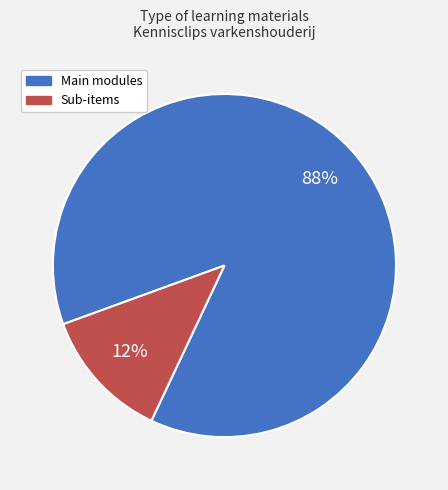

To the nearest percent, what is the average slice percentage?

50%